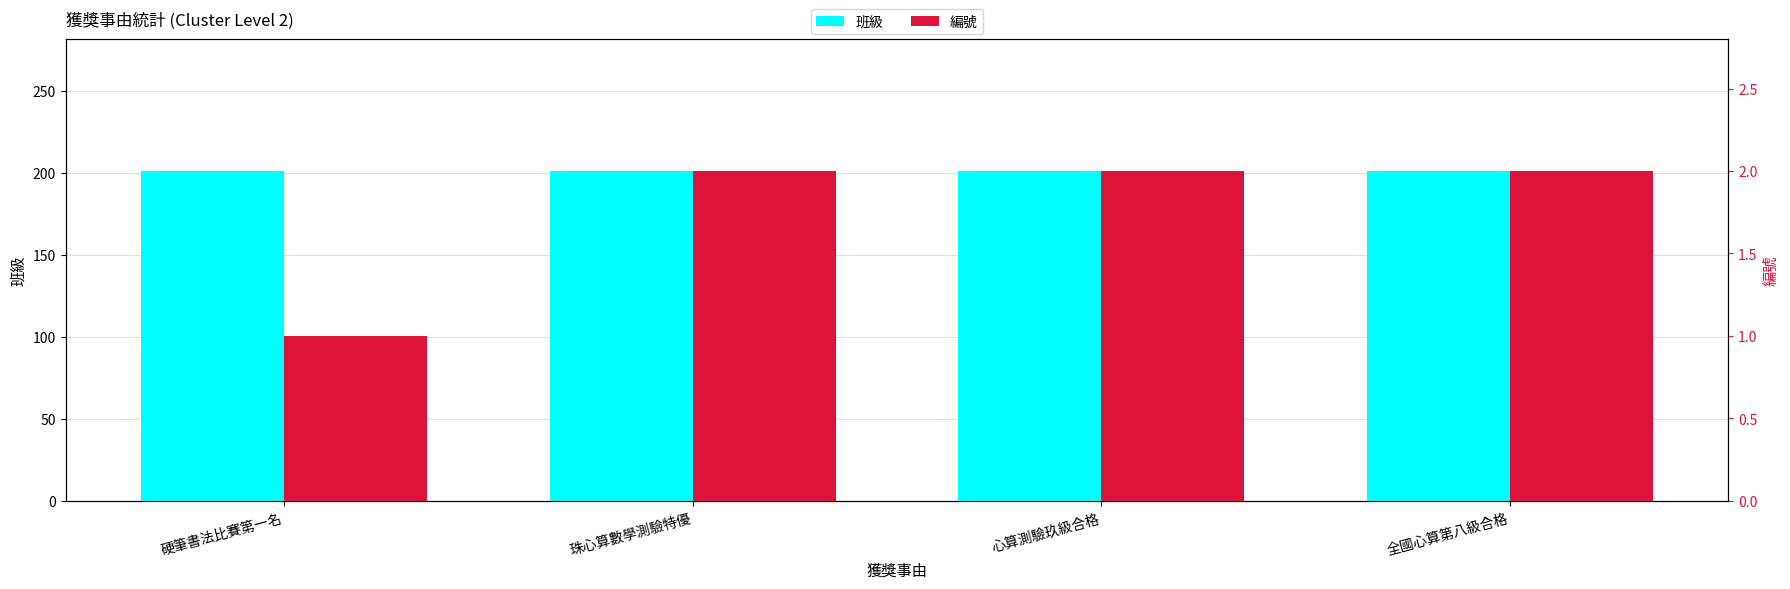

Between 心算測驗玖級合格 and 全國心算第八級合格, which series saw the biggest shift?

班級